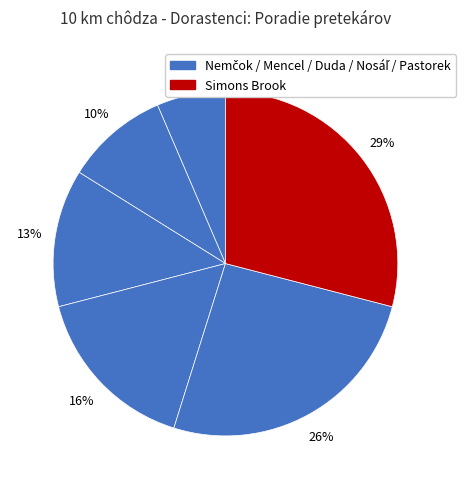

To the nearest percent, what is the average slice percentage?

17%